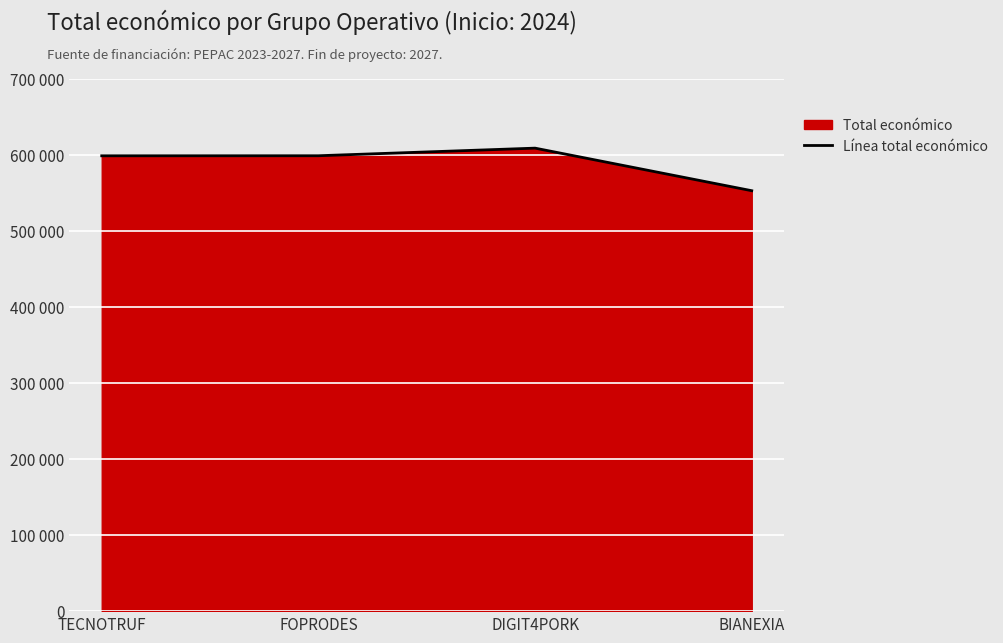

Is it true that the value at TECNOTRUF is 240042?

False